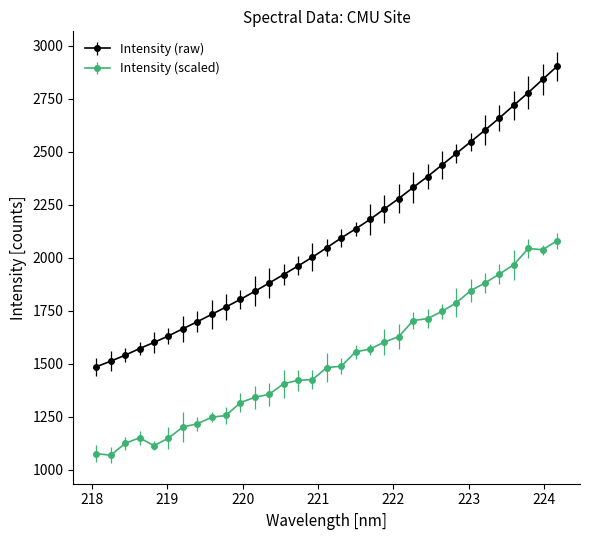

True or false: Intensity (raw) and Intensity (scaled) cross at least once.

False